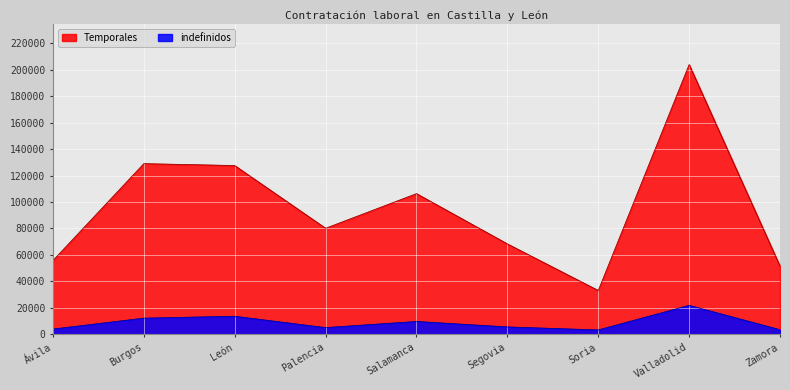

True or false: Temporales has more than 0 interior local peaks.

True